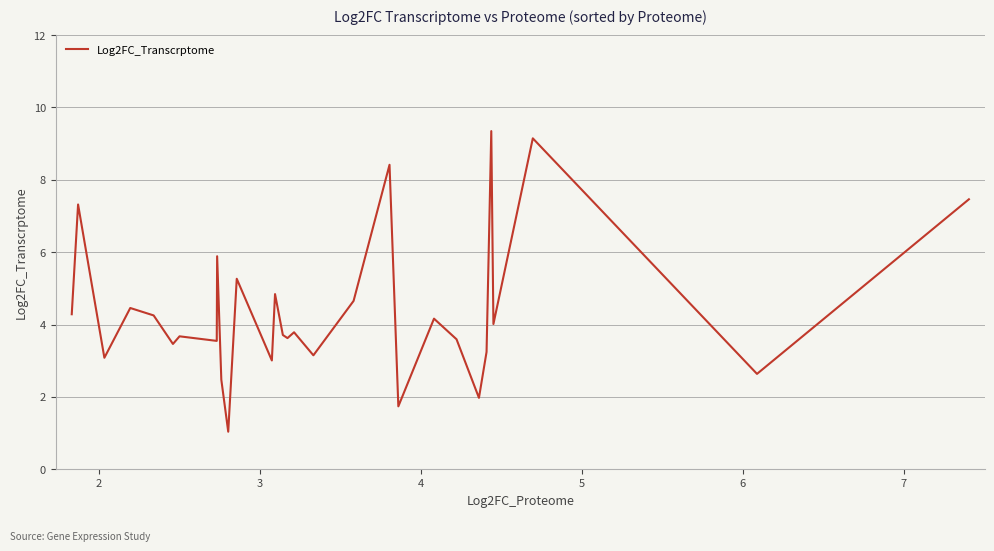

What is the difference between the maximum and minimum values?

8.3